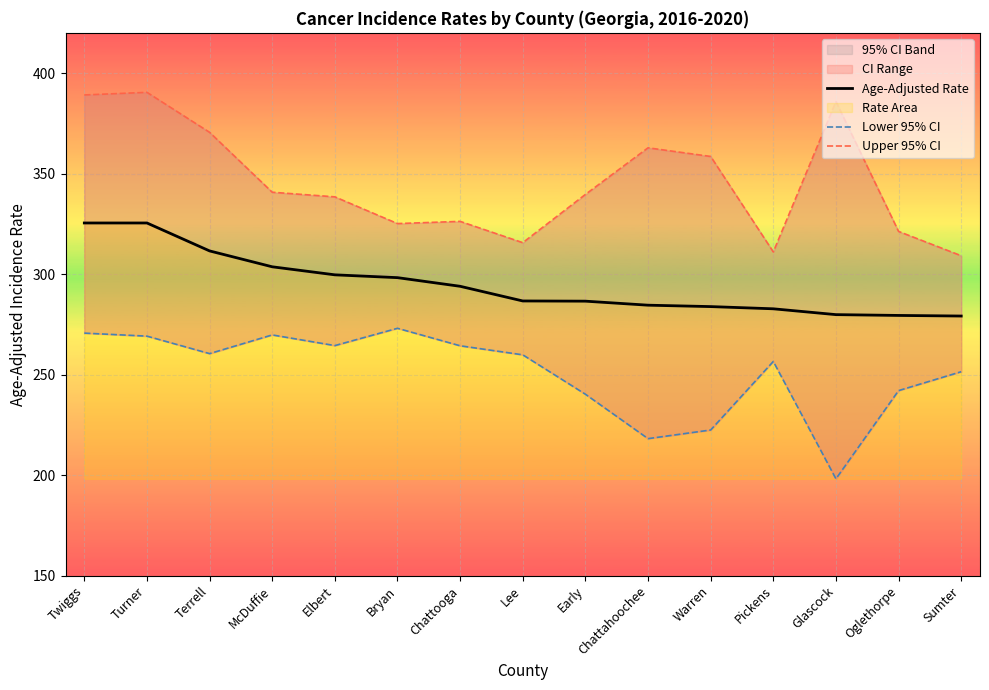

Where does the Age-Adjusted Rate series first go above 286?

Twiggs